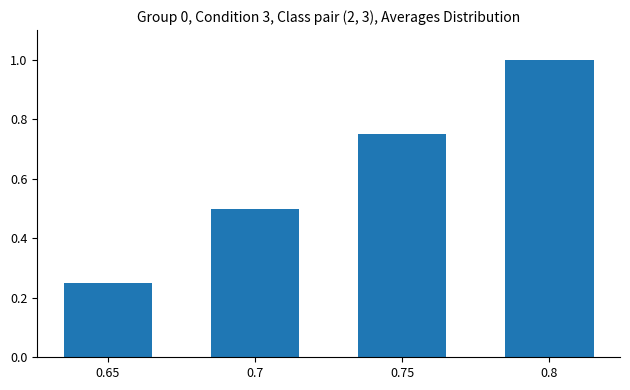

The value at 0.8 is 1.0. True or false?

True